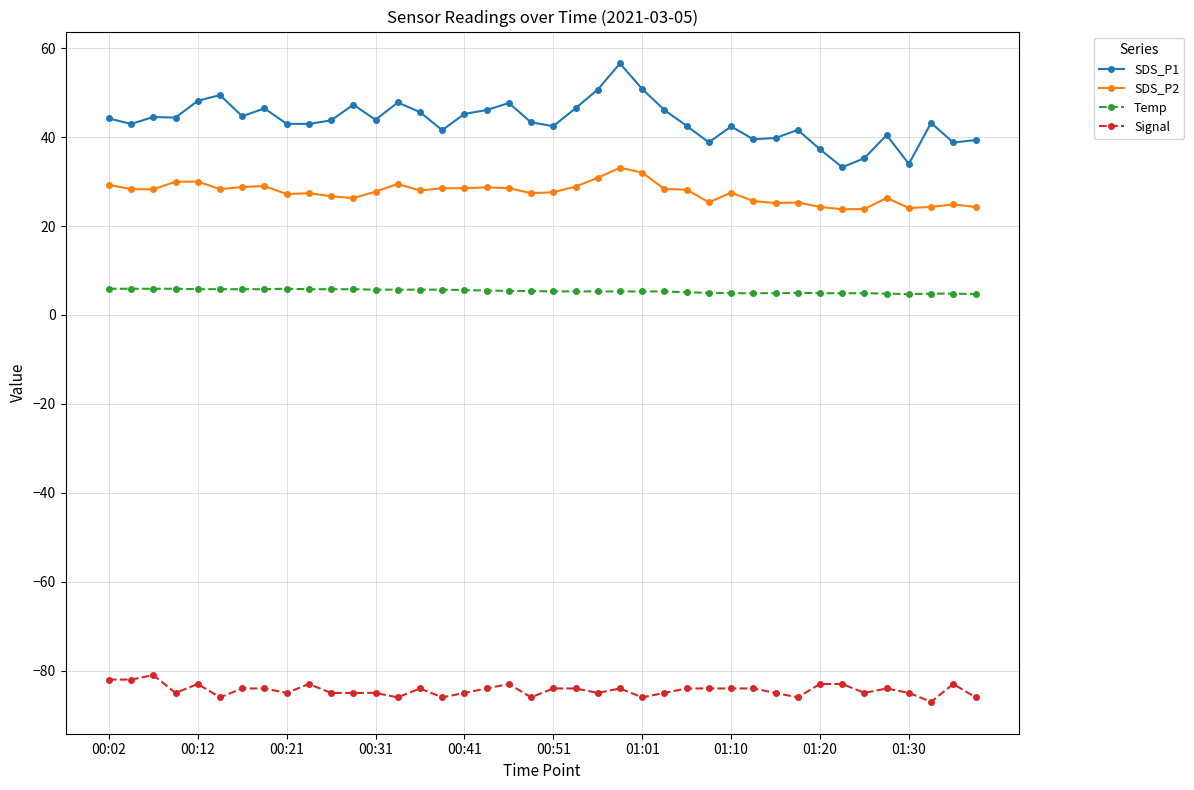

List the series in order of their peak value, lowest first.

Signal, Temp, SDS_P2, SDS_P1